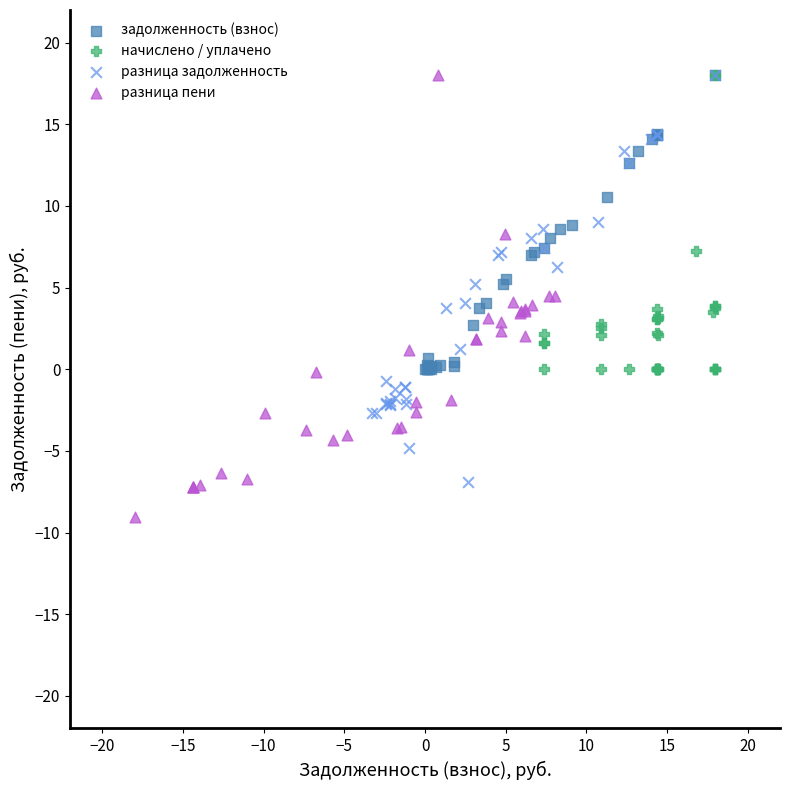

What are all the series names shown in the legend?

задолженность (взнос), начислено / уплачено, разница задолженность, разница пени